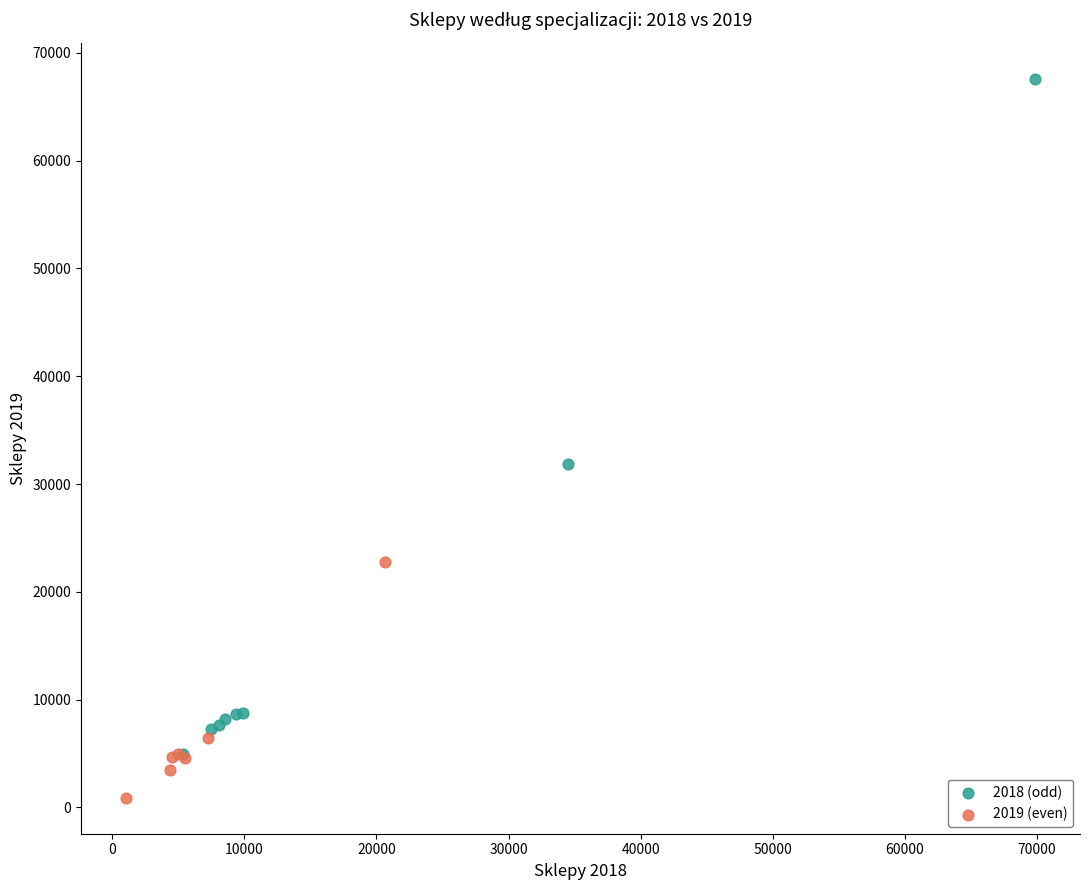

Which series has the widest spread of Y values?

2018 (odd)